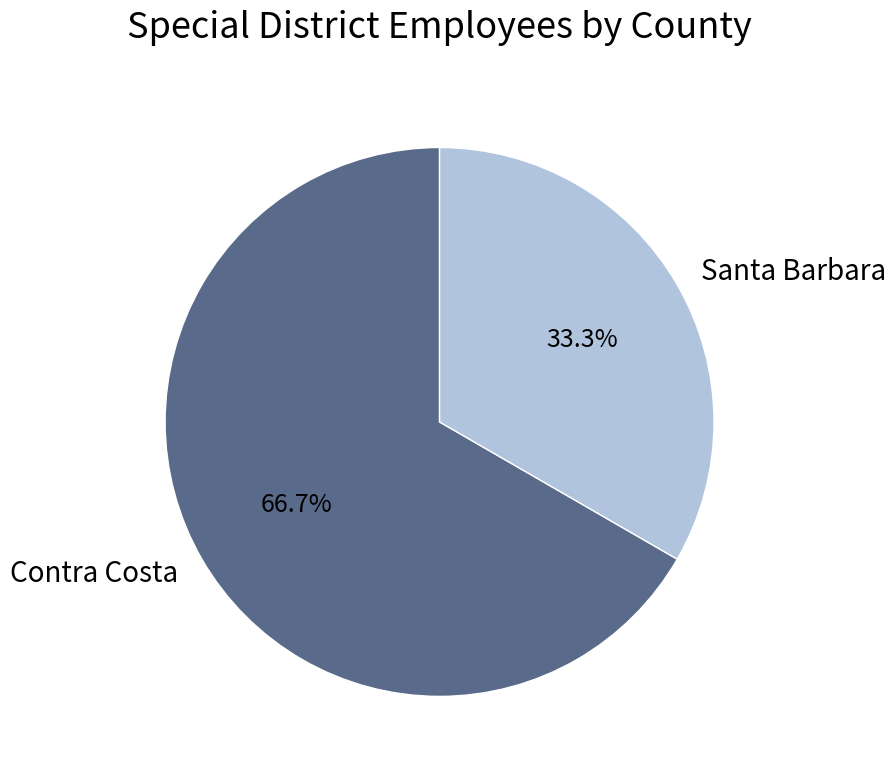

The Contra Costa slice represents 67% of the pie. True or false?

True